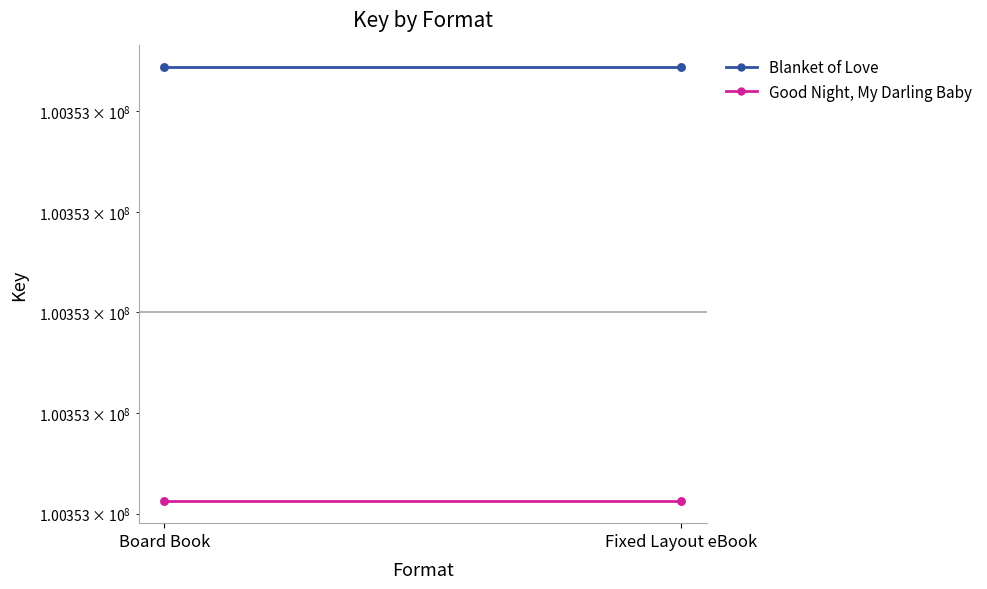

At which category is the sum across all series the highest?

Board Book